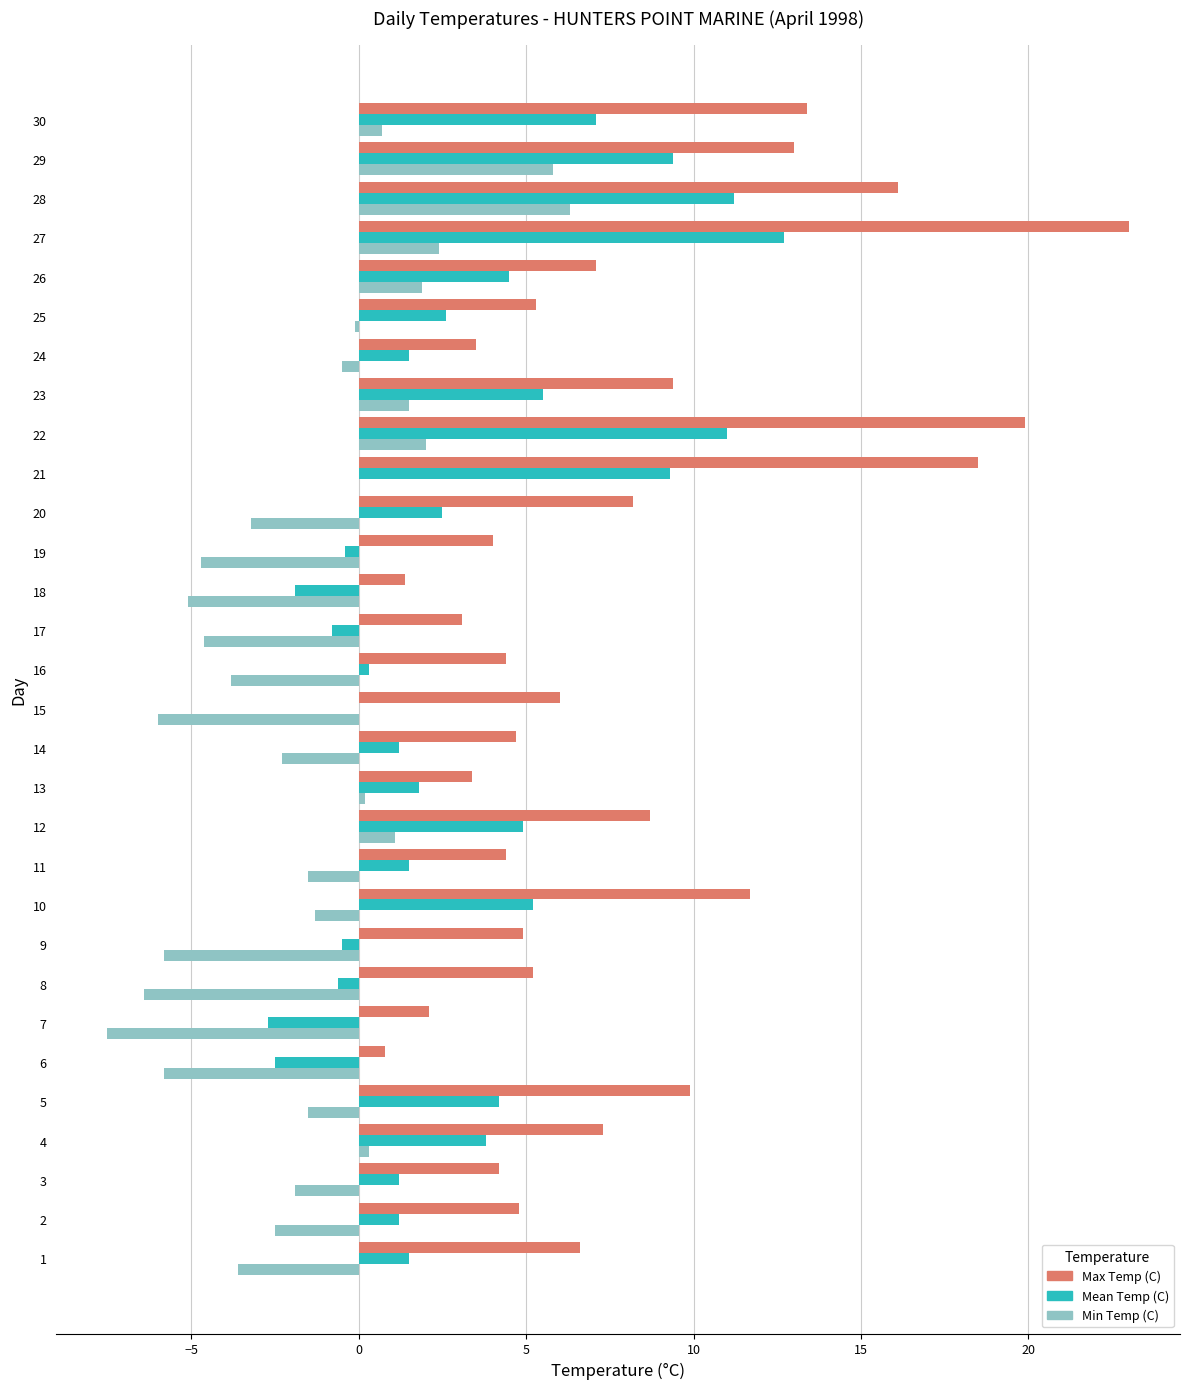

At which category is the sum across all series the highest?

27